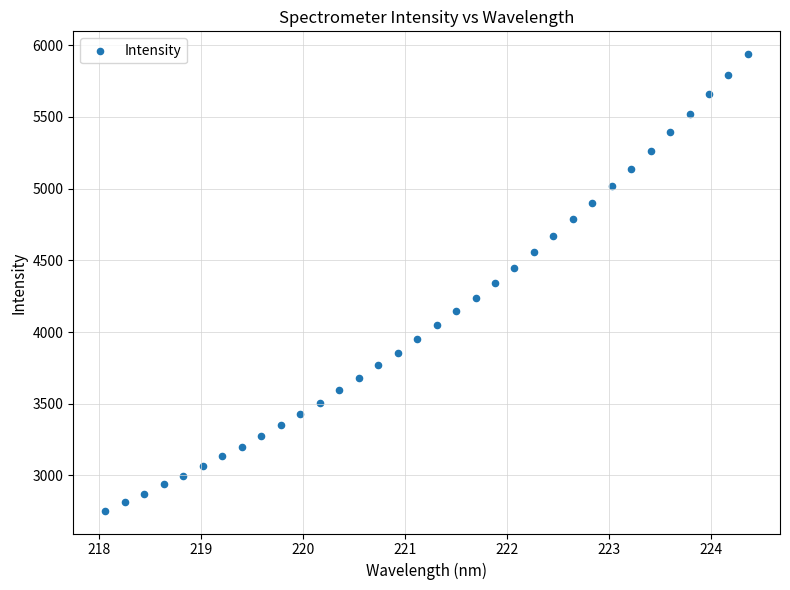

What is the range of X values (max minus min)?

6.3